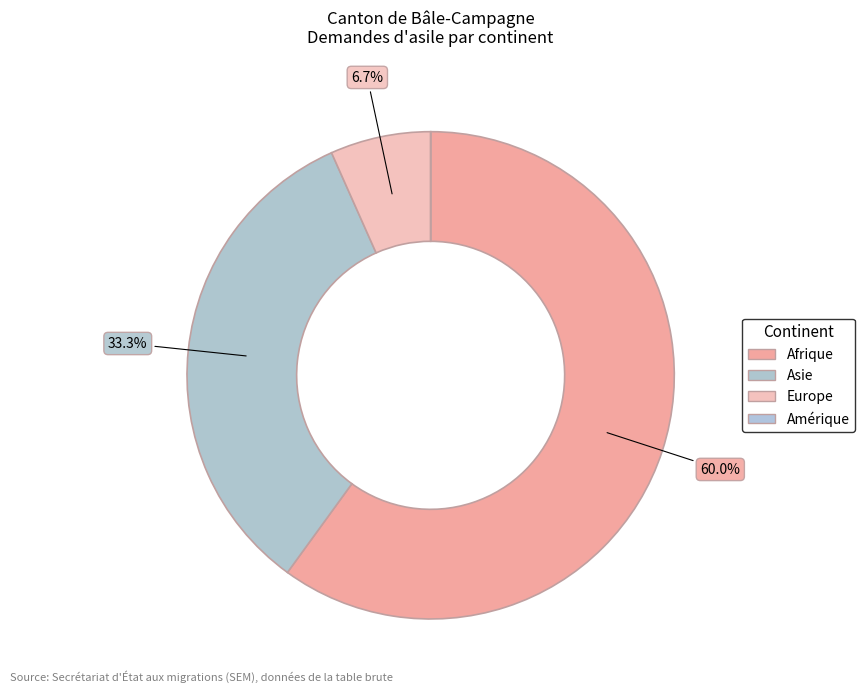

To the nearest percent, what portion does Asie represent?

33%